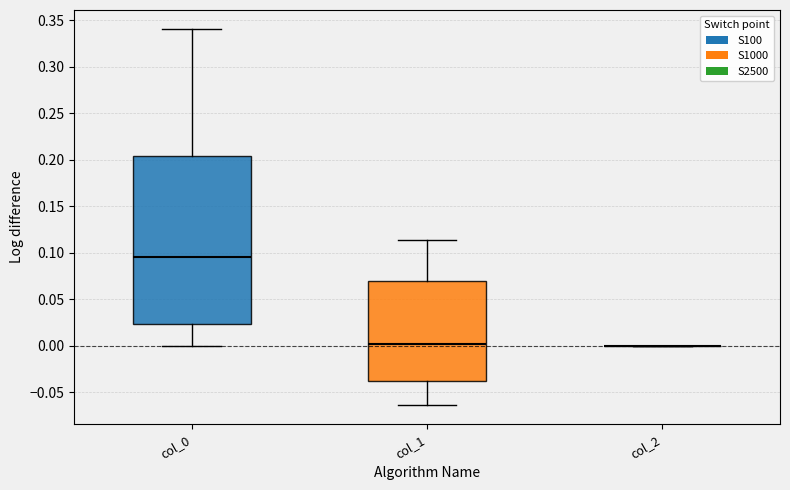

Comparing the boxes themselves (not the whiskers), which one is the tallest?

col_0